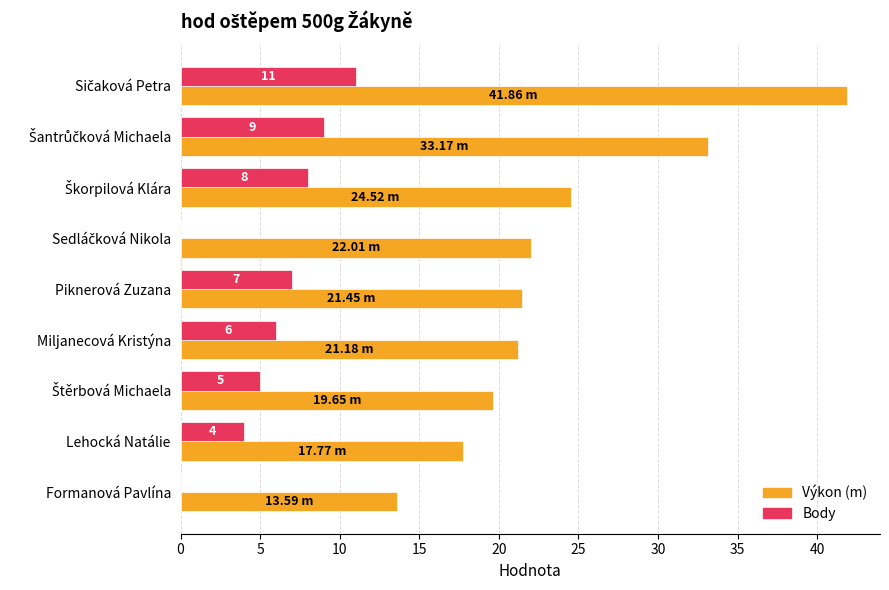

How many values in the Výkon (m) series exceed 21?

6